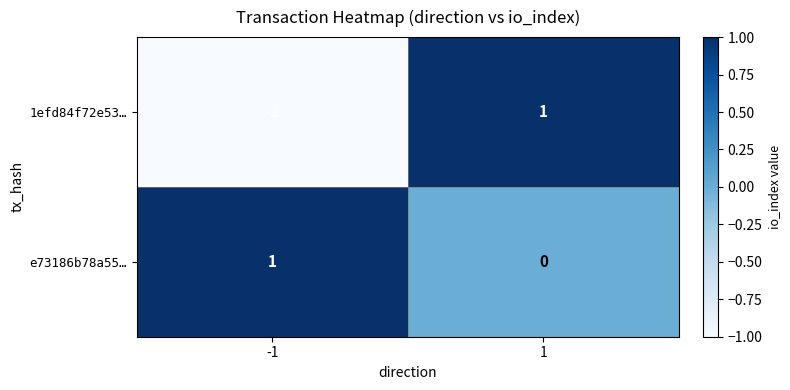

How many data points does each series have?

2